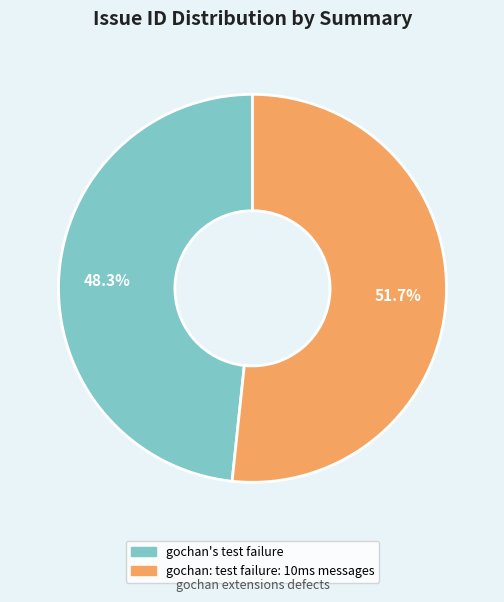

Which category has the smallest portion of the pie?

gochan's test failure